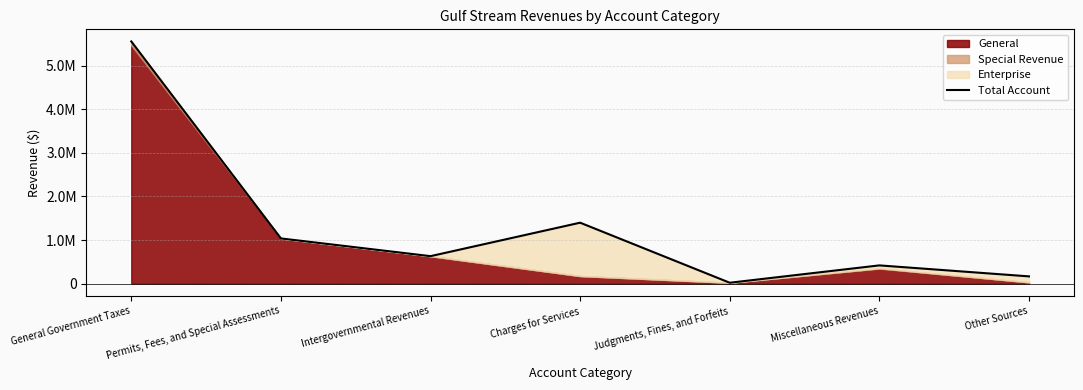

Which category has the lowest value across all series?

Judgments, Fines, and Forfeits